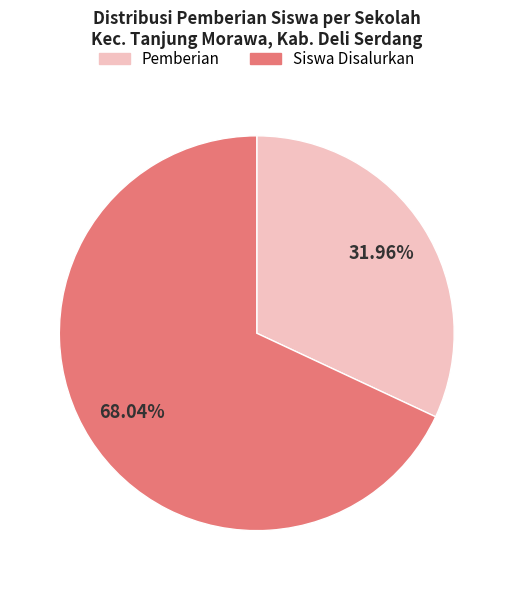

Does any single category account for the majority?

Yes